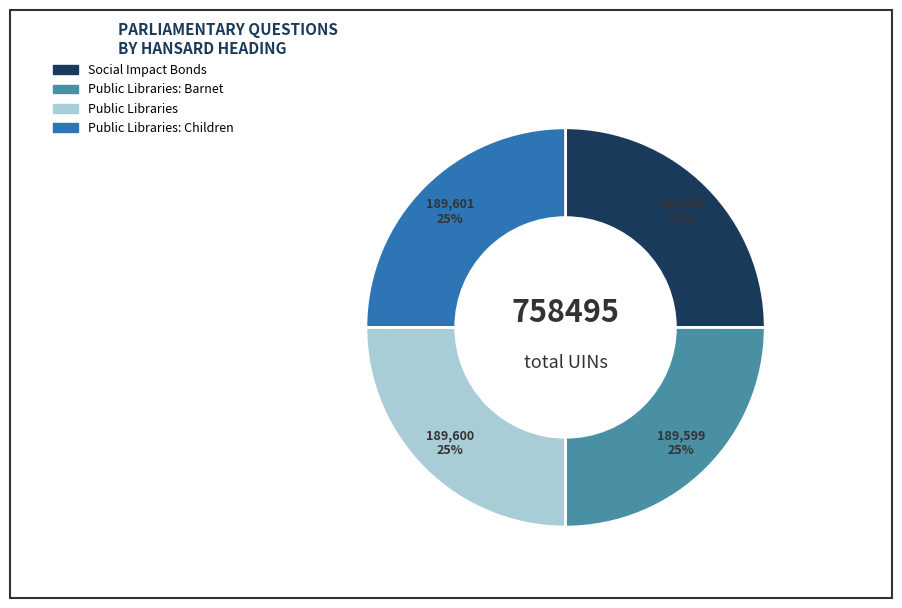

Does Social Impact Bonds account for over 50% of the chart?

No